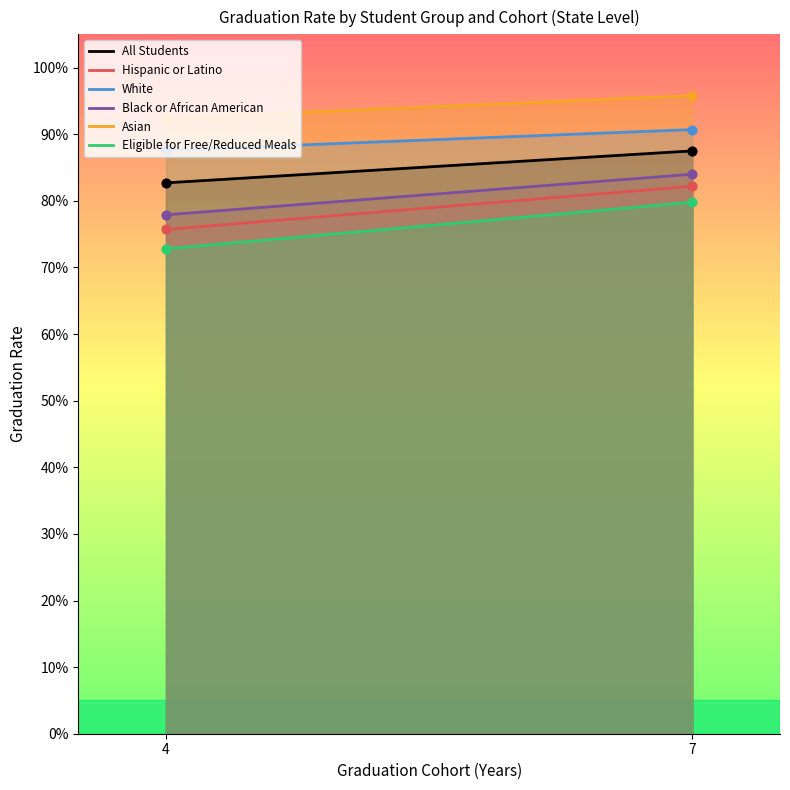

Which series has the largest total across all categories?

Asian